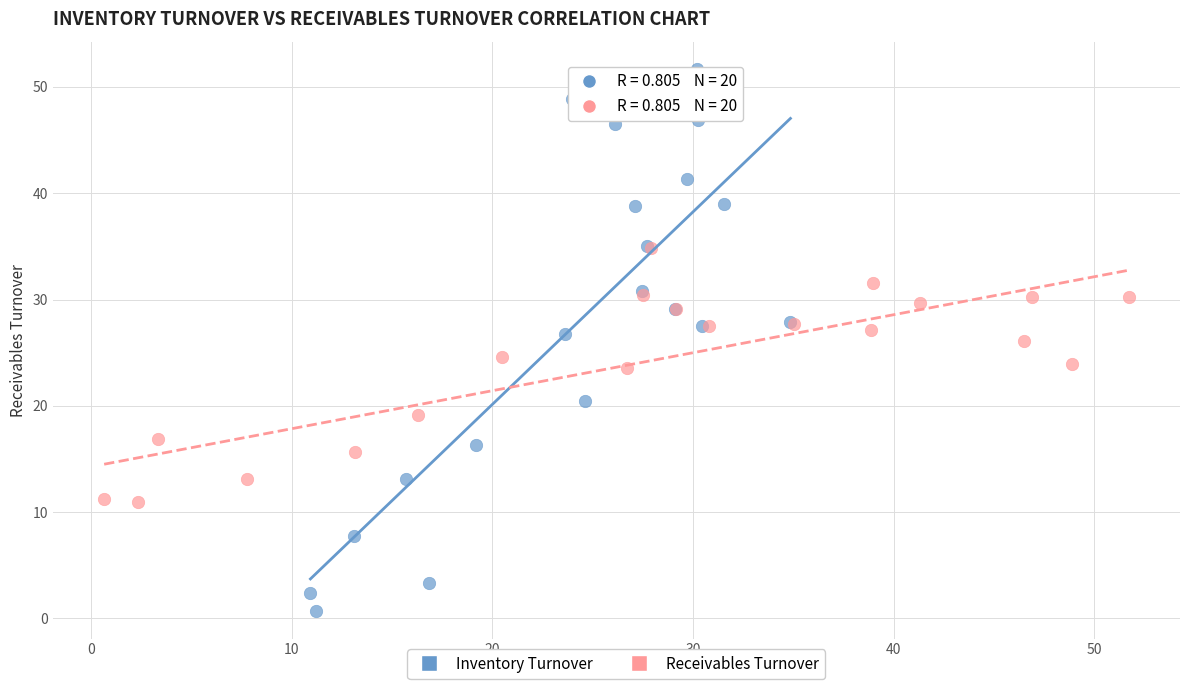

Which series reaches the minimum Y coordinate?

Inventory Turnover